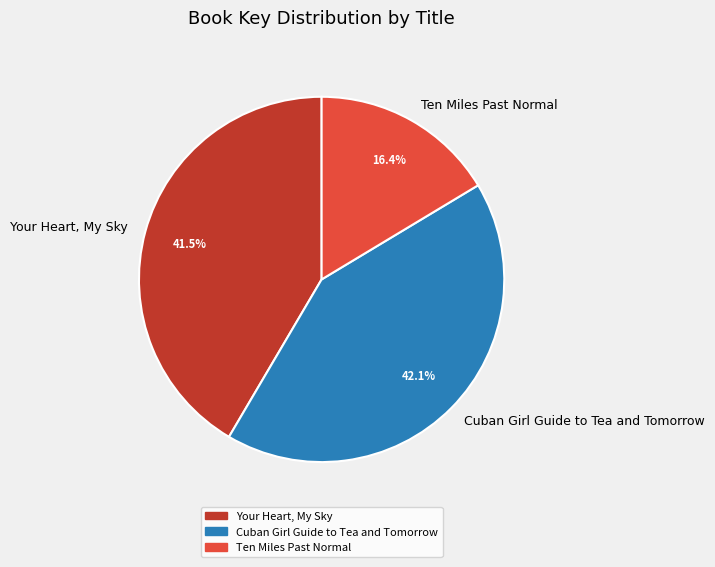

How much of the chart is everything except Ten Miles Past Normal?

83.6%